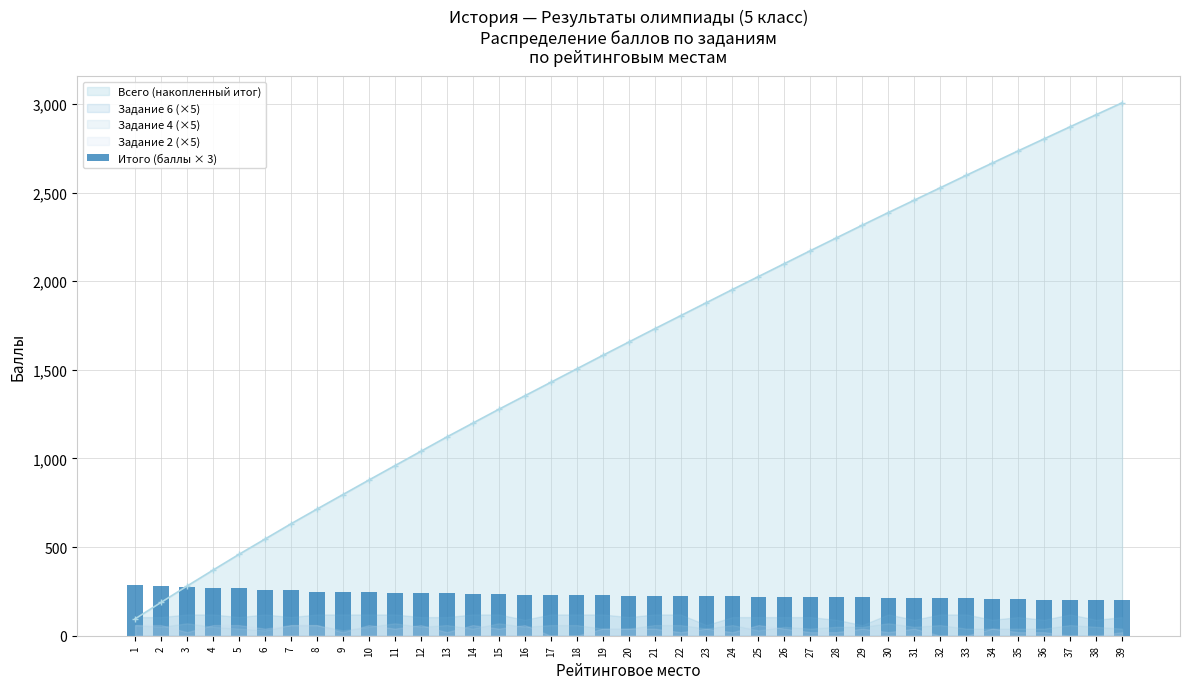

The value at 29 is 216. True or false?

True